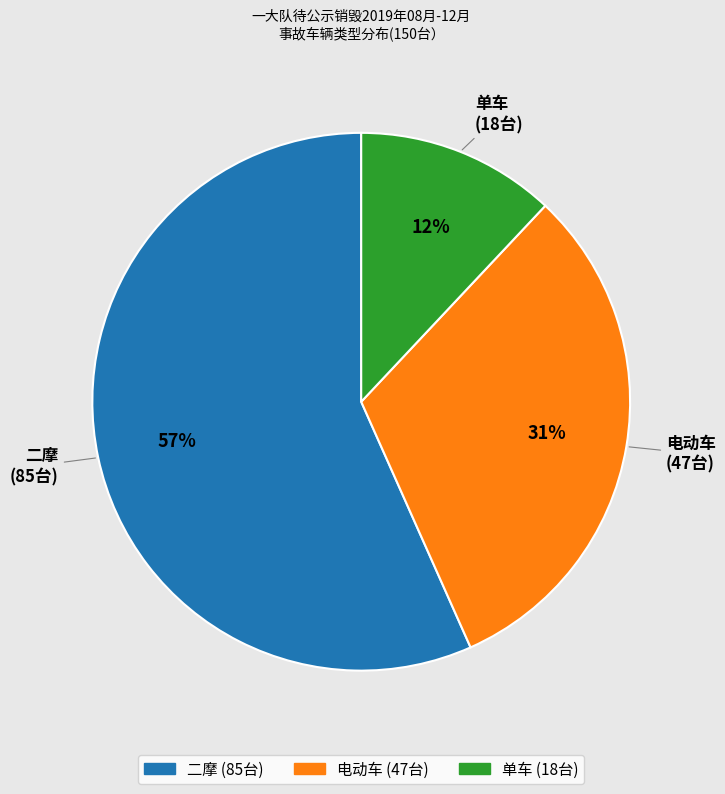

What is the smallest slice in the pie chart?

单车